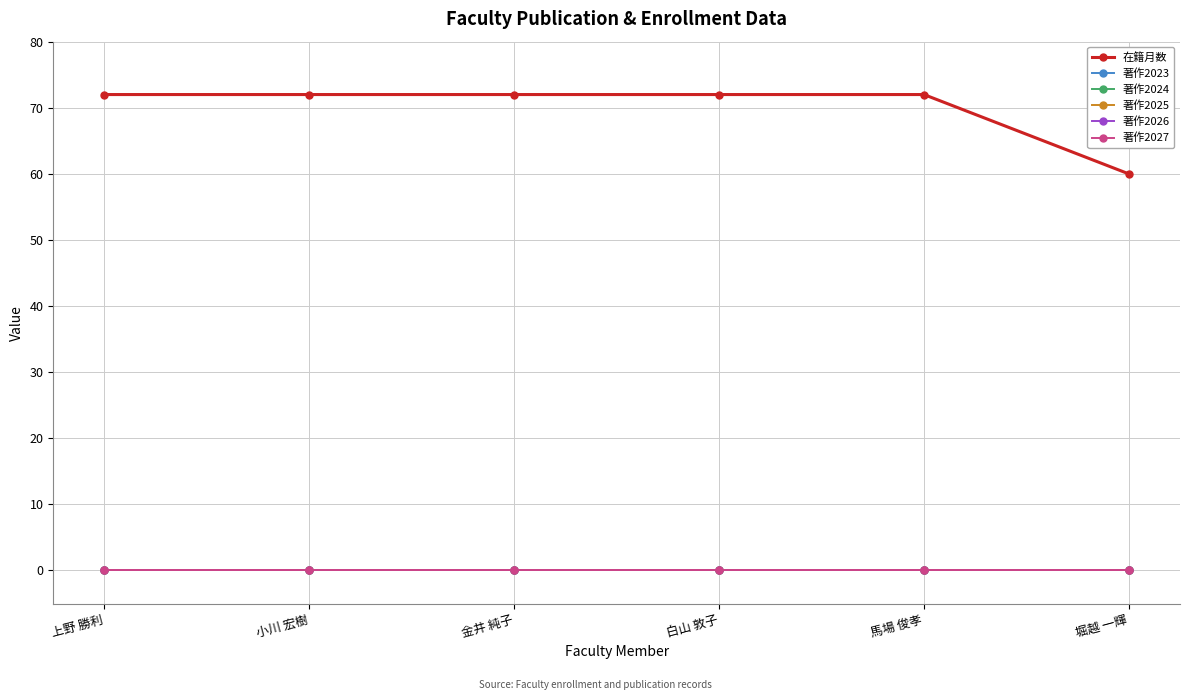

True or false: 著作2023 and 著作2027 intersect in this chart.

False